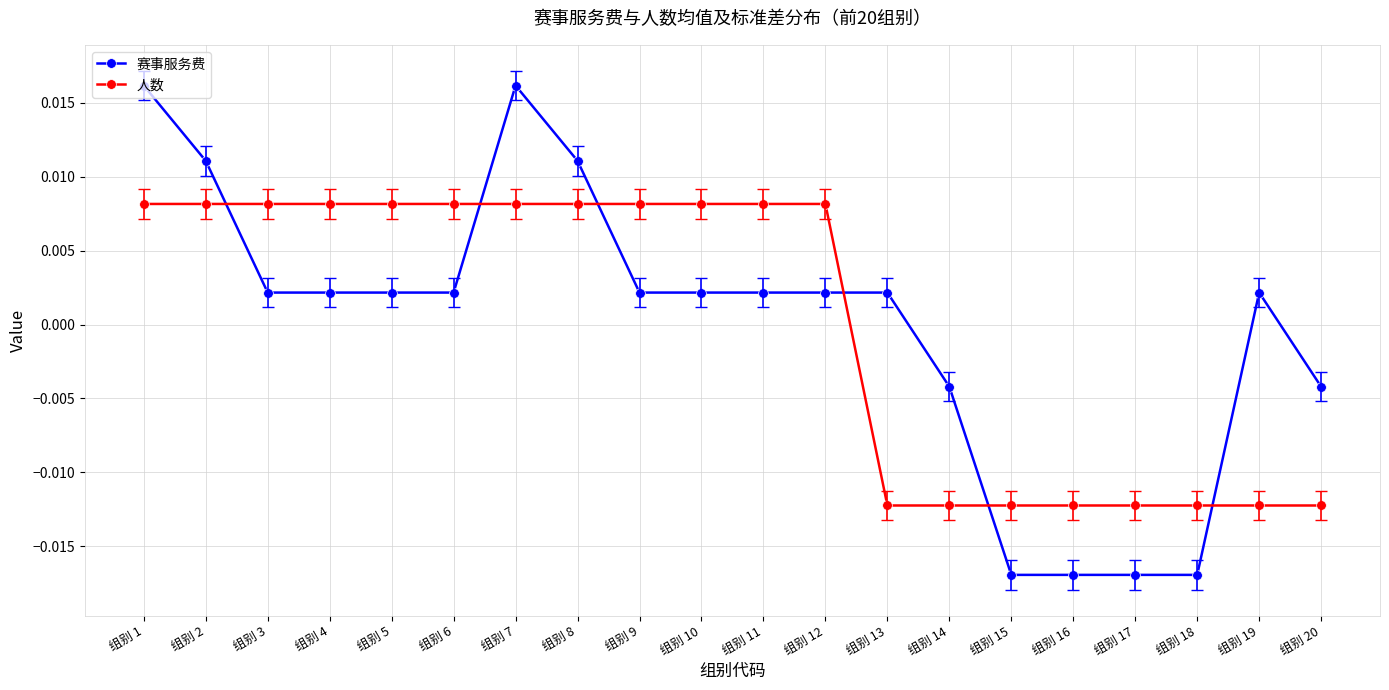

Between 组别 8 and 组别 18, which series saw the biggest shift?

赛事服务费